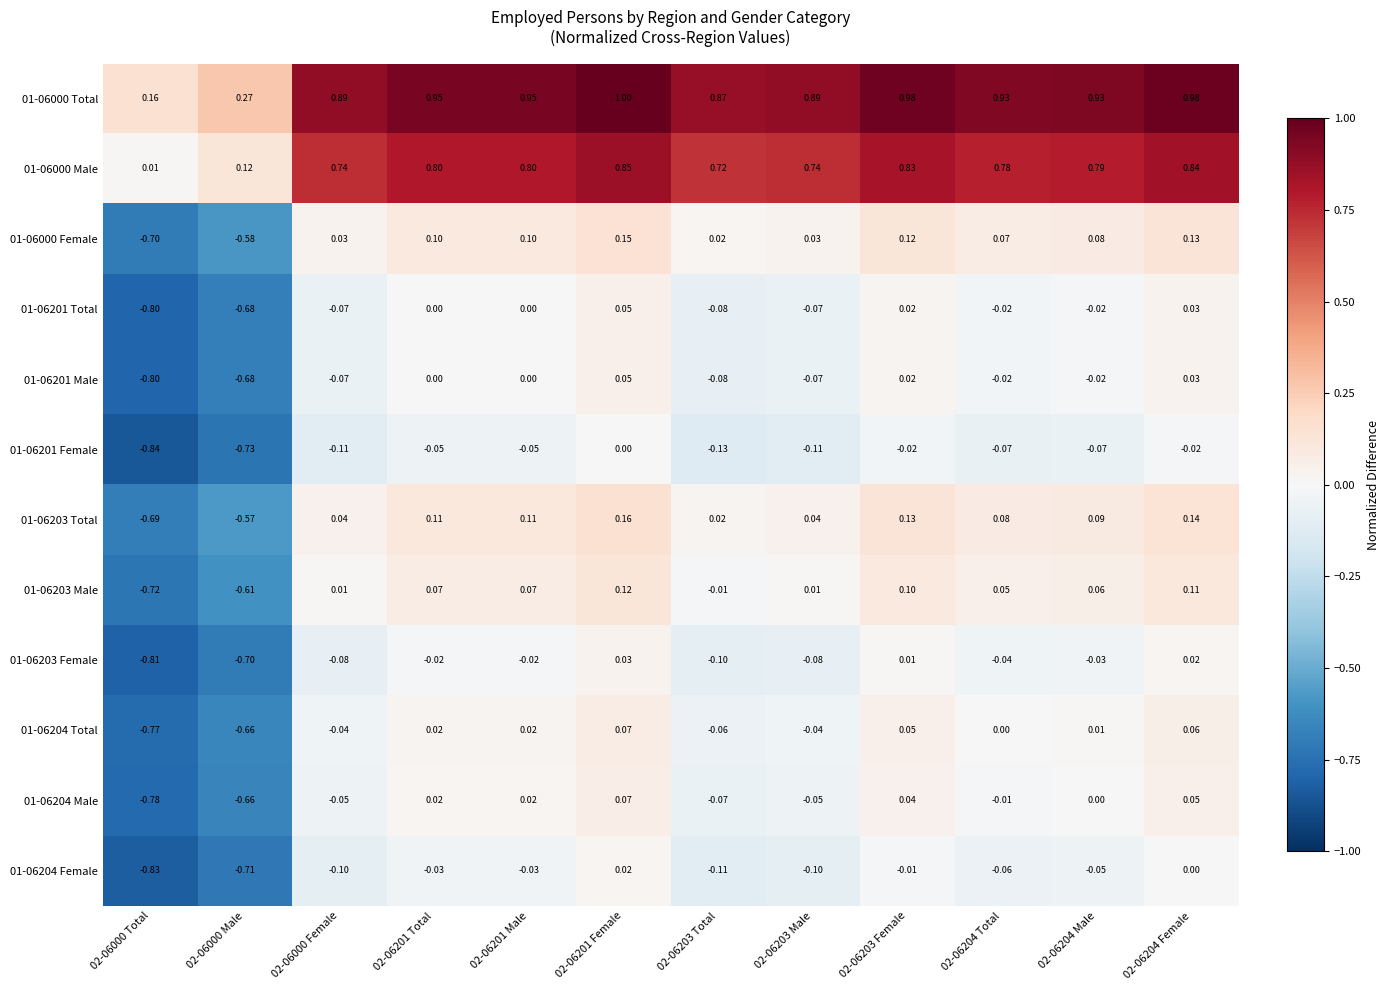

Is the value of 01-06201 Male at 02-06000 Male greater than the value of 01-06203 Total at 02-06201 Total?

No